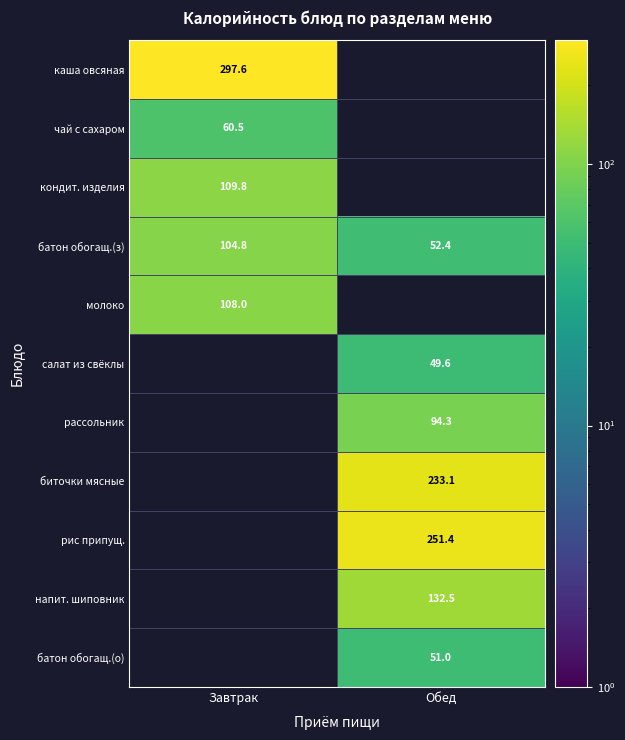

Where does the батон обогащ.(з) series first go above 104?

Завтрак